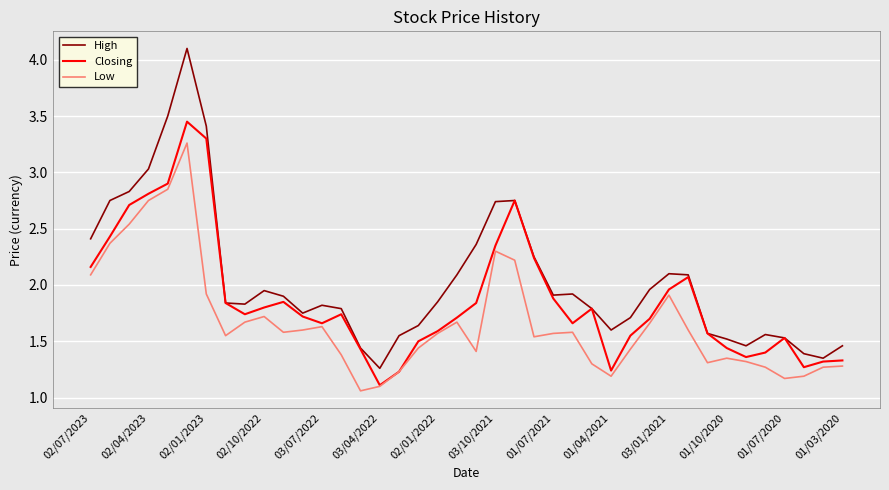

Which series has the largest total across all categories?

High